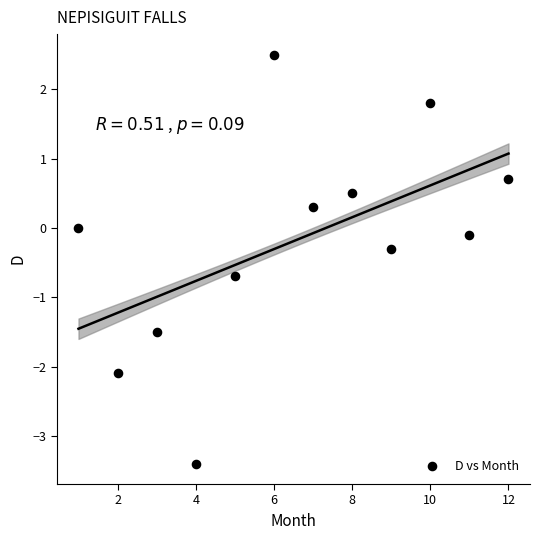

What is the average X value?

6.5